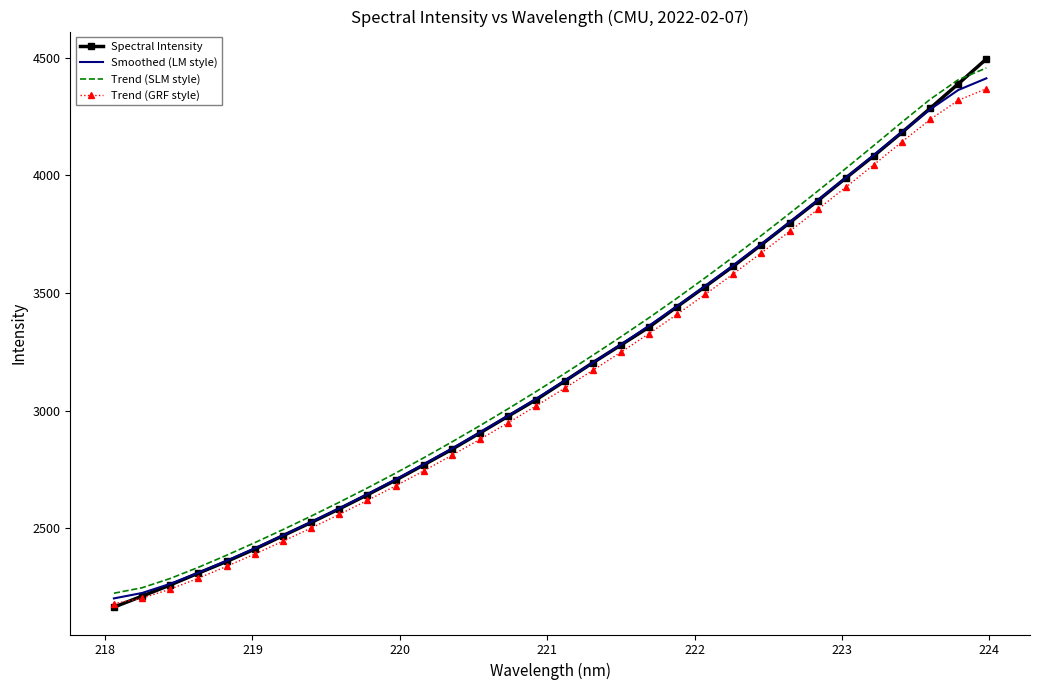

How many series are shown in this chart?

4